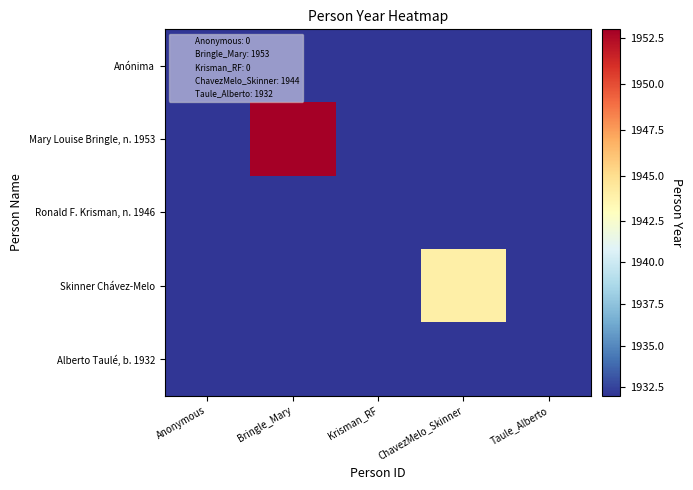

Reading left to right, what are all the values shown in this chart?

Anónima: Anonymous=0	Bringle_Mary=0	Krisman_RF=0	ChavezMelo_Skinner=0	Taule_Alberto=0
Mary Louise Bringle, n. 1953: Anonymous=0	Bringle_Mary=1953	Krisman_RF=0	ChavezMelo_Skinner=0	Taule_Alberto=0
Ronald F. Krisman, n. 1946: Anonymous=0	Bringle_Mary=0	Krisman_RF=0	ChavezMelo_Skinner=0	Taule_Alberto=0
Skinner Chávez-Melo: Anonymous=0	Bringle_Mary=0	Krisman_RF=0	ChavezMelo_Skinner=1944	Taule_Alberto=0
Alberto Taulé, b. 1932: Anonymous=0	Bringle_Mary=0	Krisman_RF=0	ChavezMelo_Skinner=0	Taule_Alberto=1932